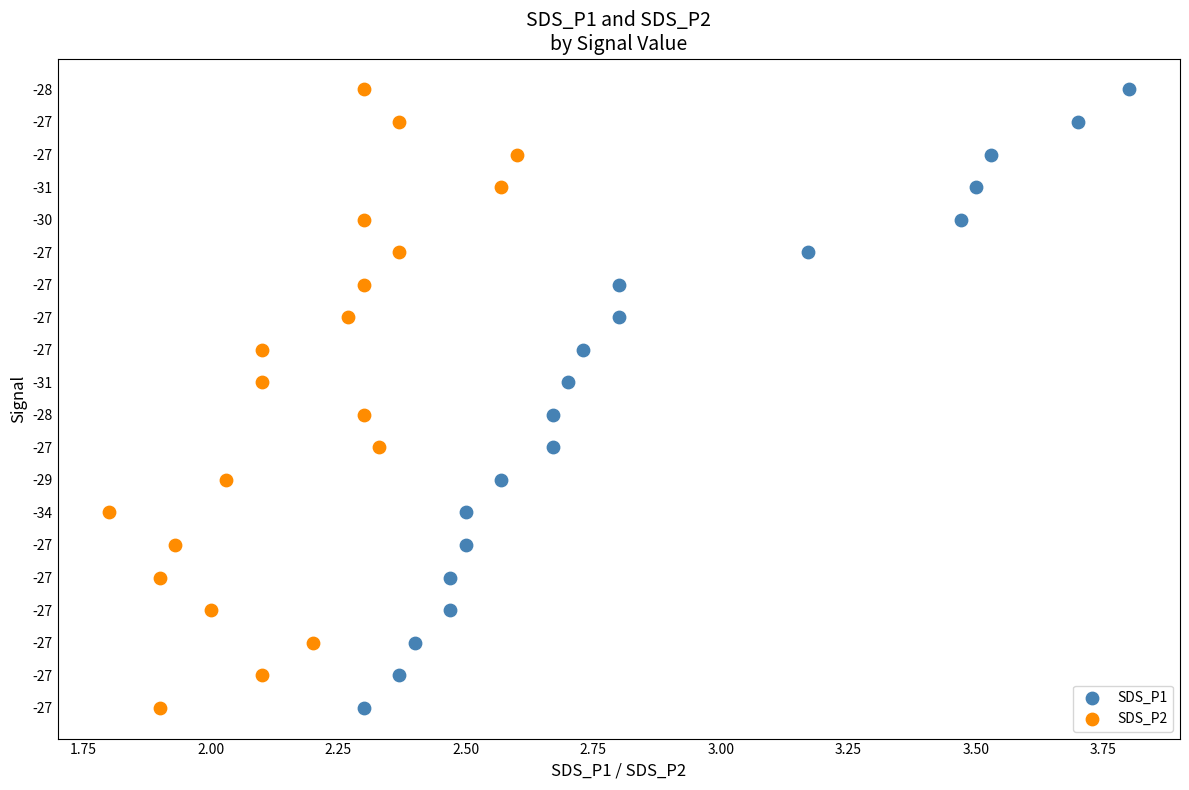

What are all the series names shown in the legend?

SDS_P1, SDS_P2